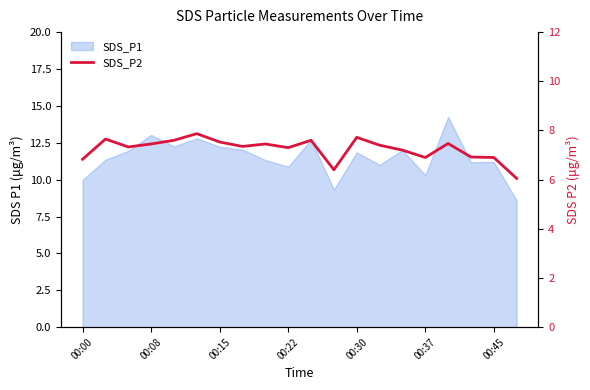

Reading right to left, list all the values displayed in this chart.

6.0	6.9	6.9	7.5	6.9	7.2	7.4	7.7	6.4	7.6	7.3	7.5	7.3	7.5	7.9	7.6	7.5	7.3	7.7	6.8